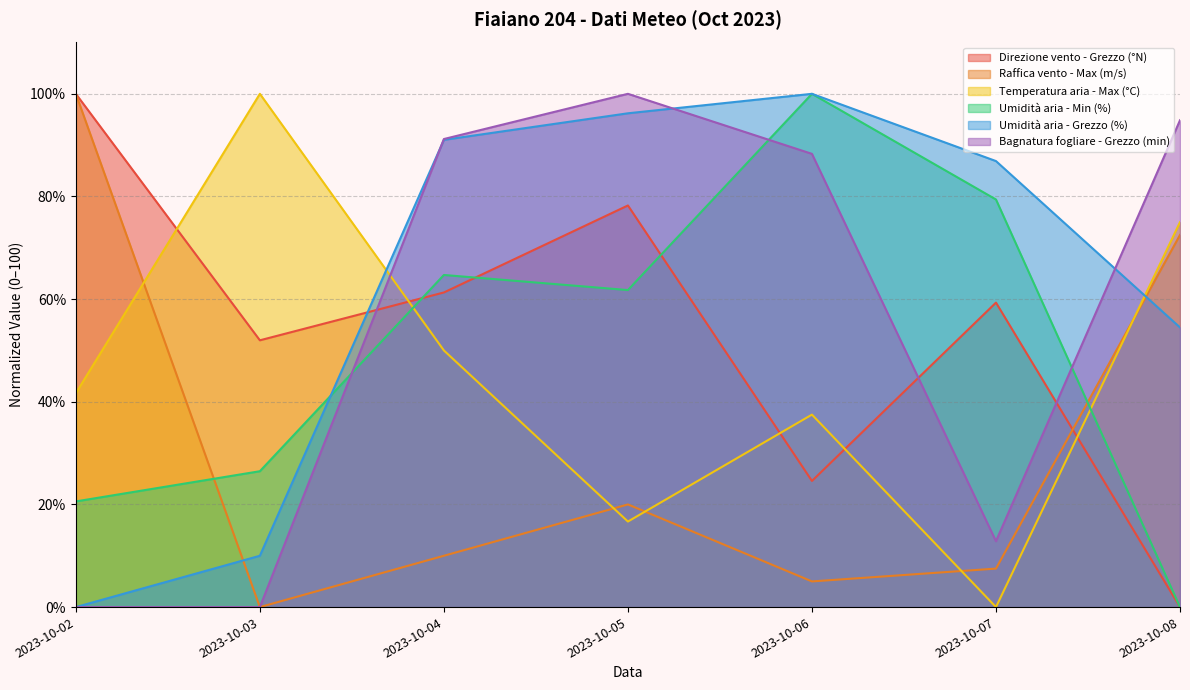

What is the value of the Bagnatura fogliare - Grezzo (min) point at the 3rd from the left?

91.2